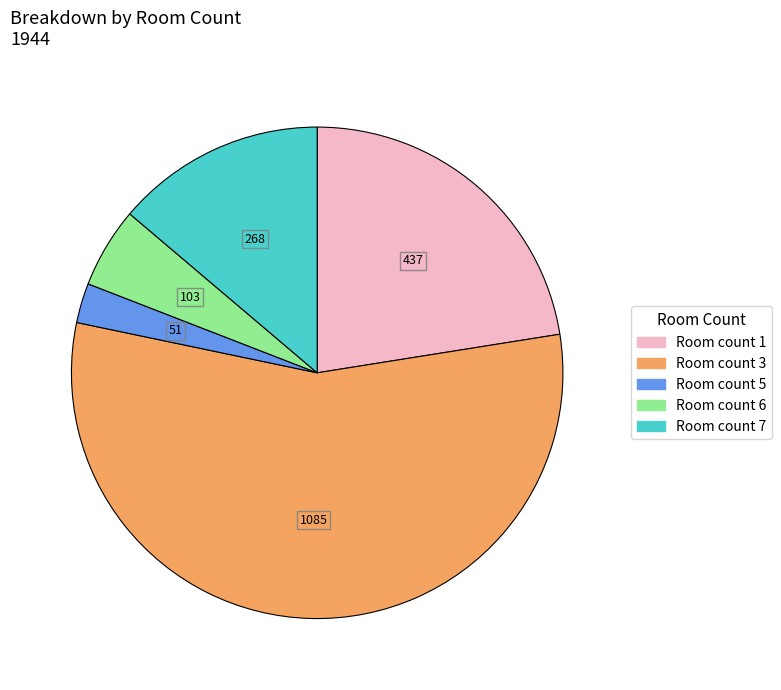

Is there a majority slice in this chart?

Yes